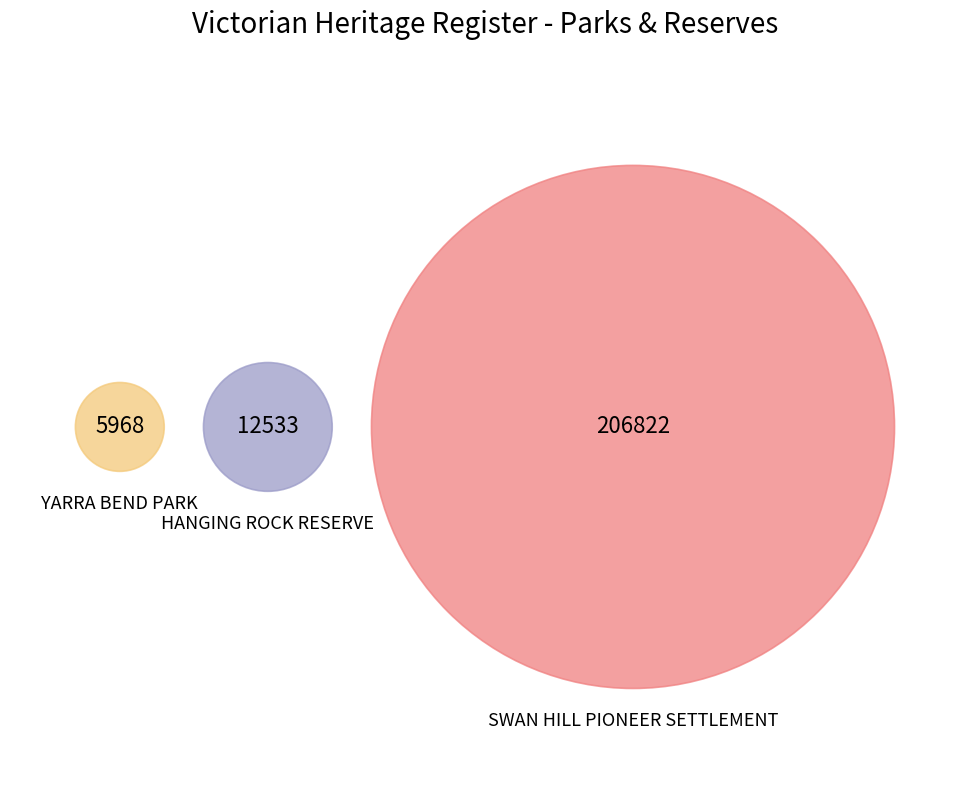

Does HANGING ROCK RESERVE account for over 50% of the chart?

No